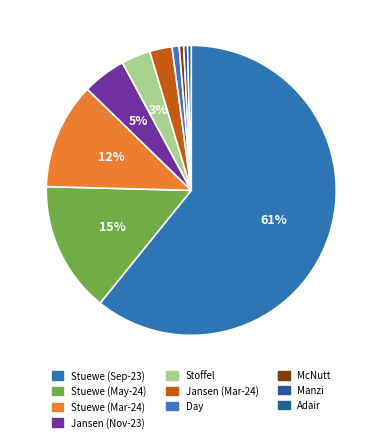

Which slice represents more than half of the pie?

Stuewe (Sep-23)